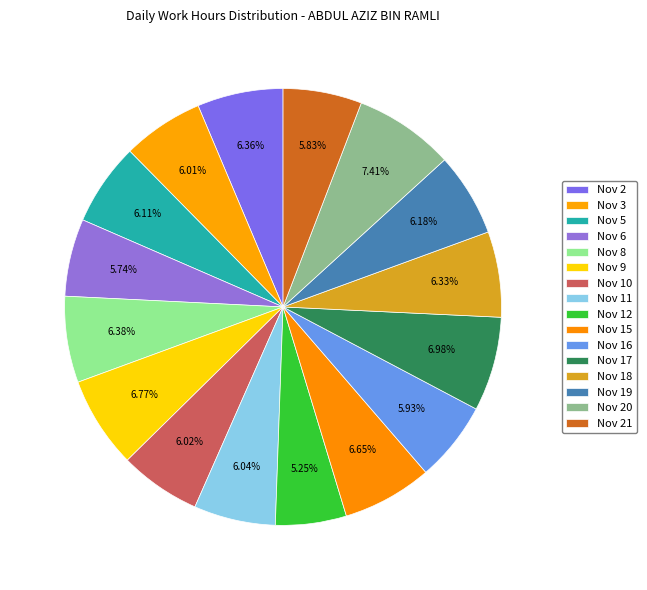

Which slice is the smallest?

Nov 12